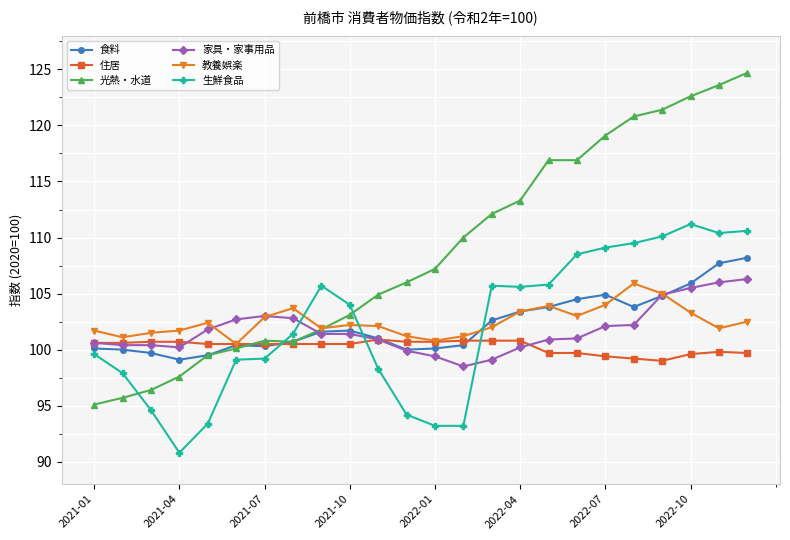

How many data points in 住居 are less than 100?

8